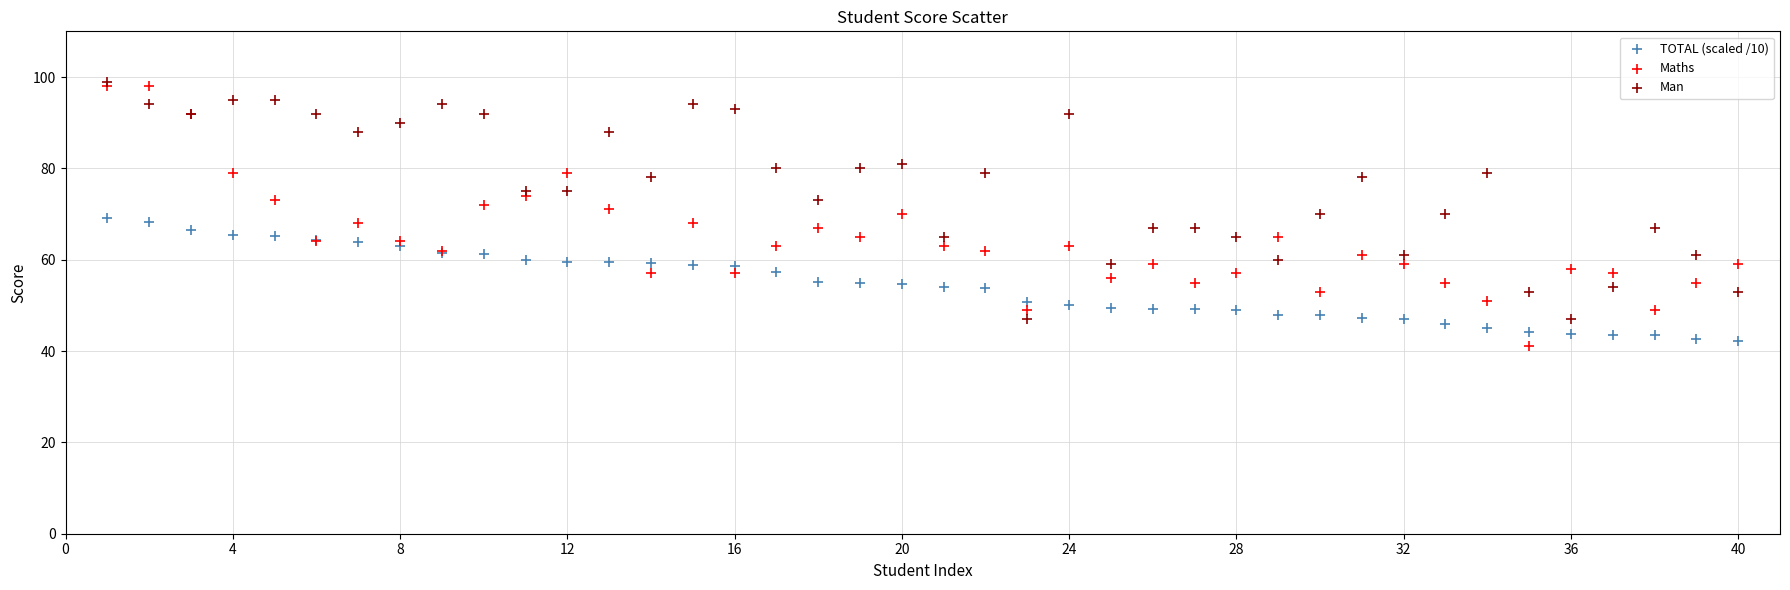

What are all the series names shown in the legend?

TOTAL (scaled /10), Maths, Man